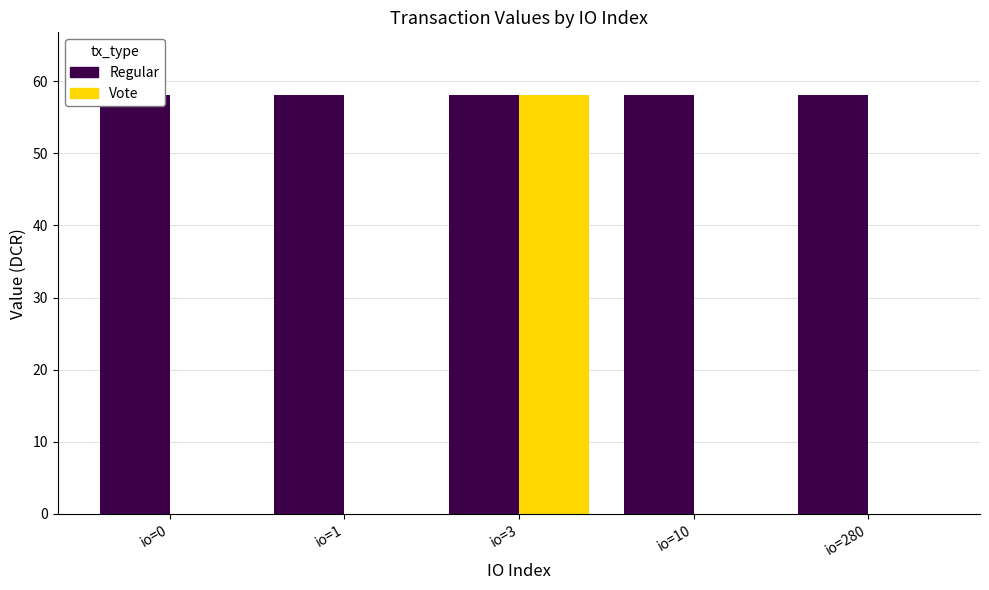

At which label is Regular closest to 58?

io=0